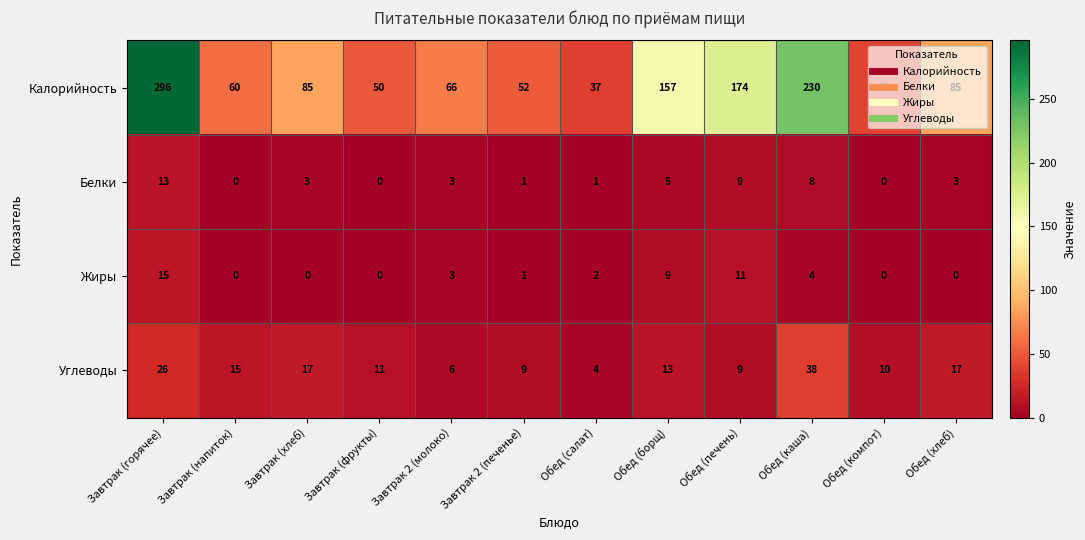

What is the average value of the Белки series?

4